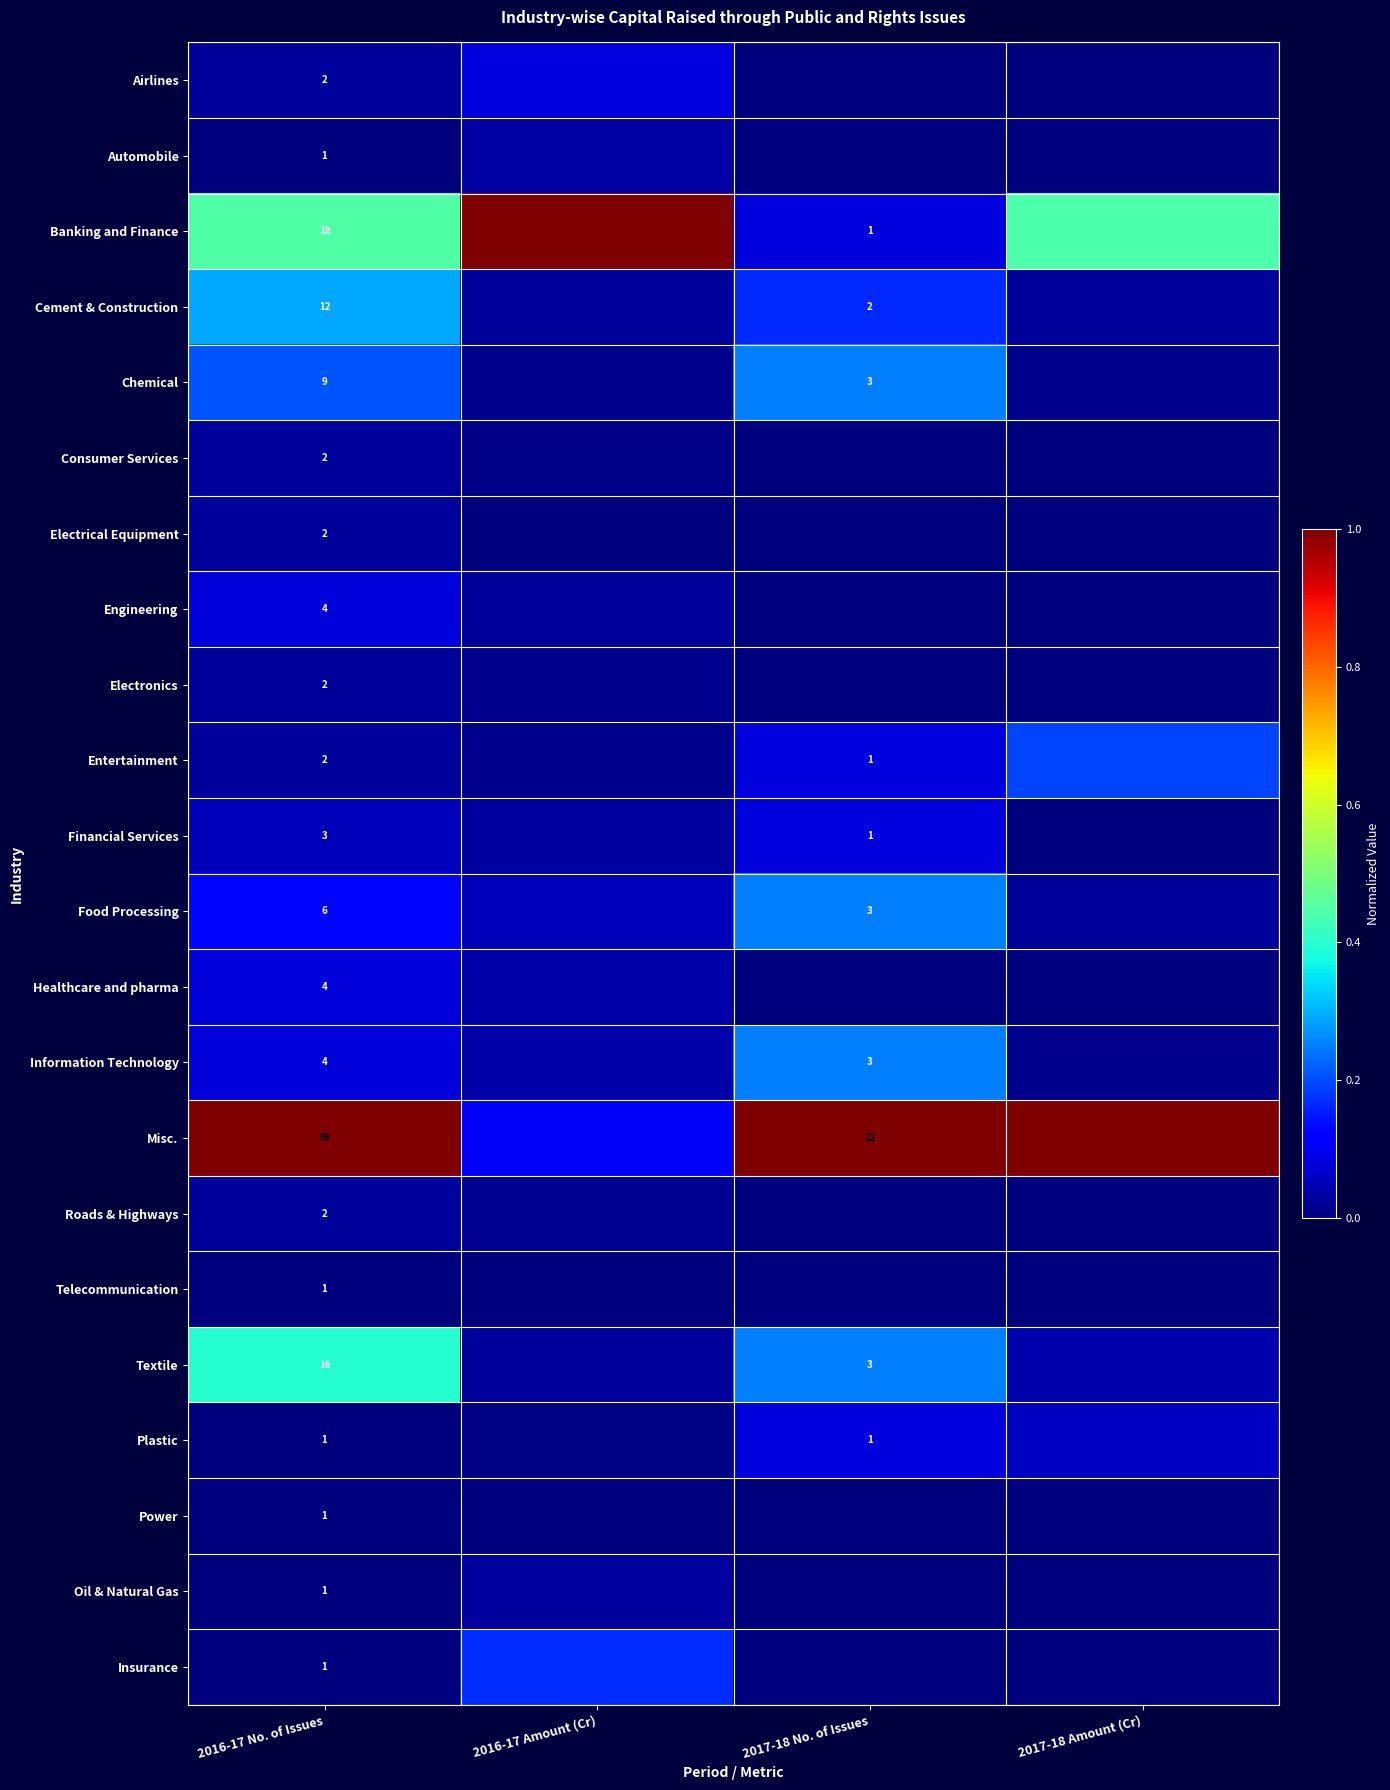

What is the difference between the maximum and minimum values in the Banking and Finance series?

0.9